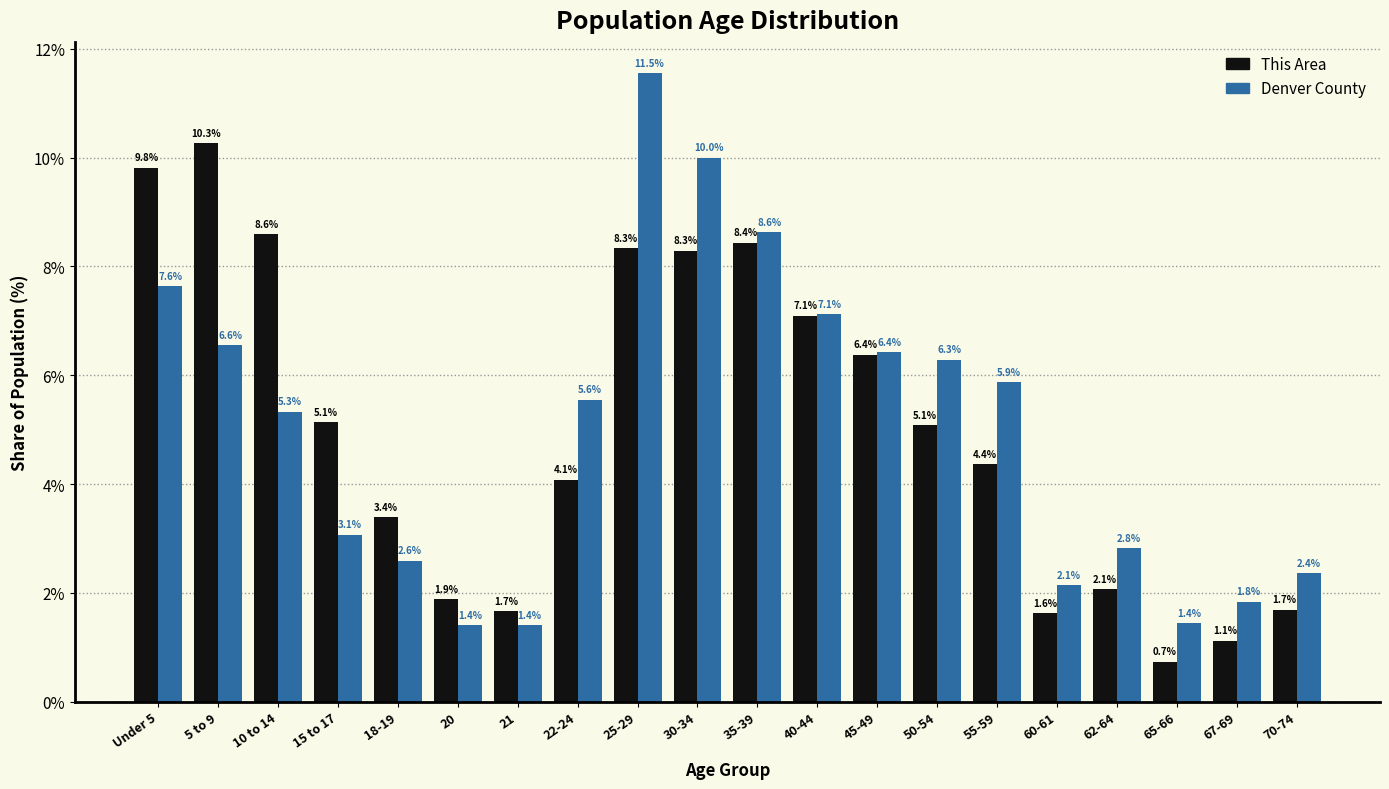

Reading right to left, what are all the values shown in this chart?

This Area: 1.7	1.1	0.7	2.1	1.6	4.4	5.1	6.4	7.1	8.4	8.3	8.3	4.1	1.7	1.9	3.4	5.1	8.6	10.3	9.8
Denver County: 2.4	1.8	1.4	2.8	2.1	5.9	6.3	6.4	7.1	8.6	10.0	11.5	5.6	1.4	1.4	2.6	3.1	5.3	6.6	7.6